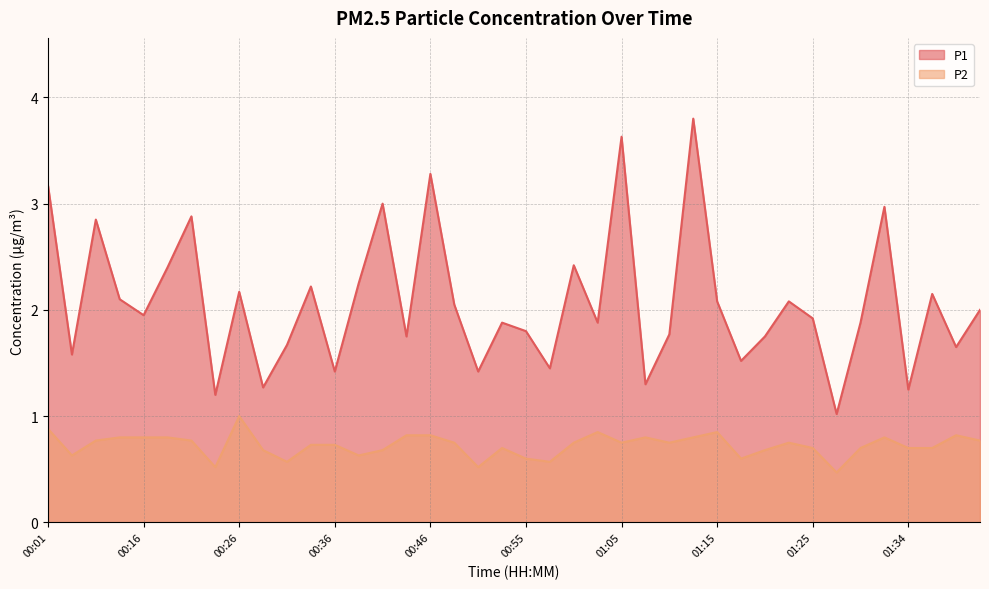

True or false: P2 and P1 intersect in this chart.

False